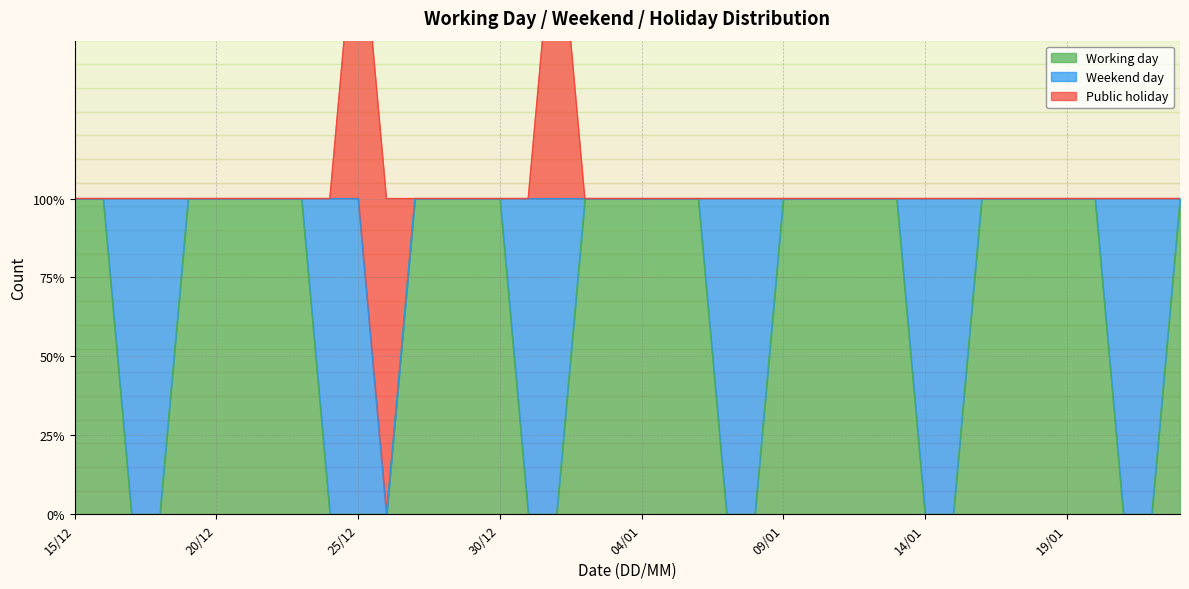

What is the difference between the Working day values at 14/01 and 04/01?

1